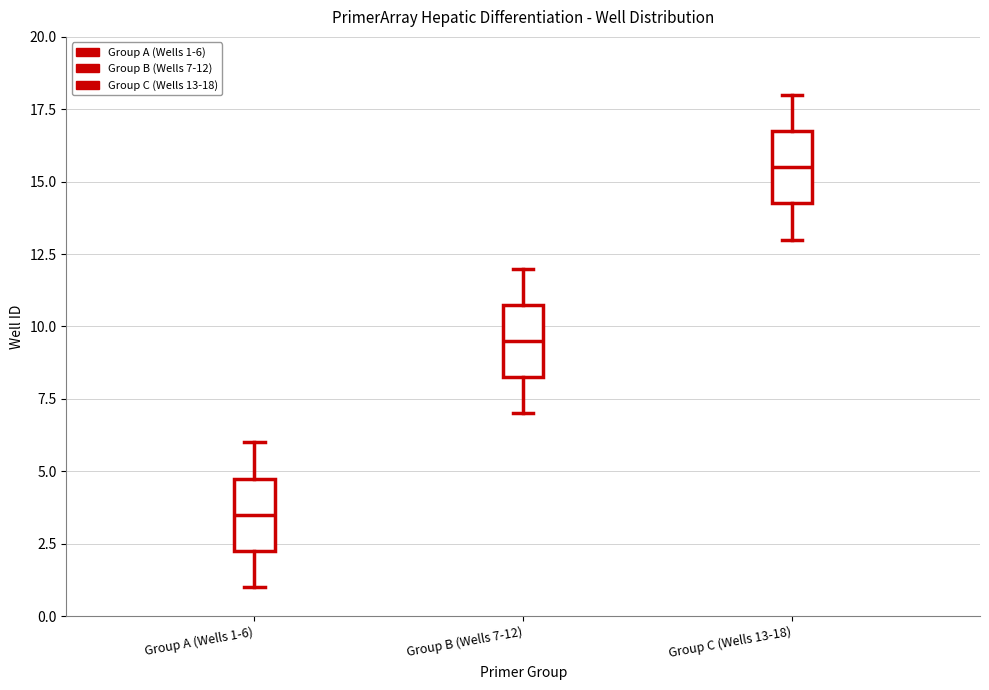

Where does the lower whisker of the box for Group B (Wells 7-12) end on the y-axis? The values are not printed on the chart, so give them approximately, as read against the axis.

7.0